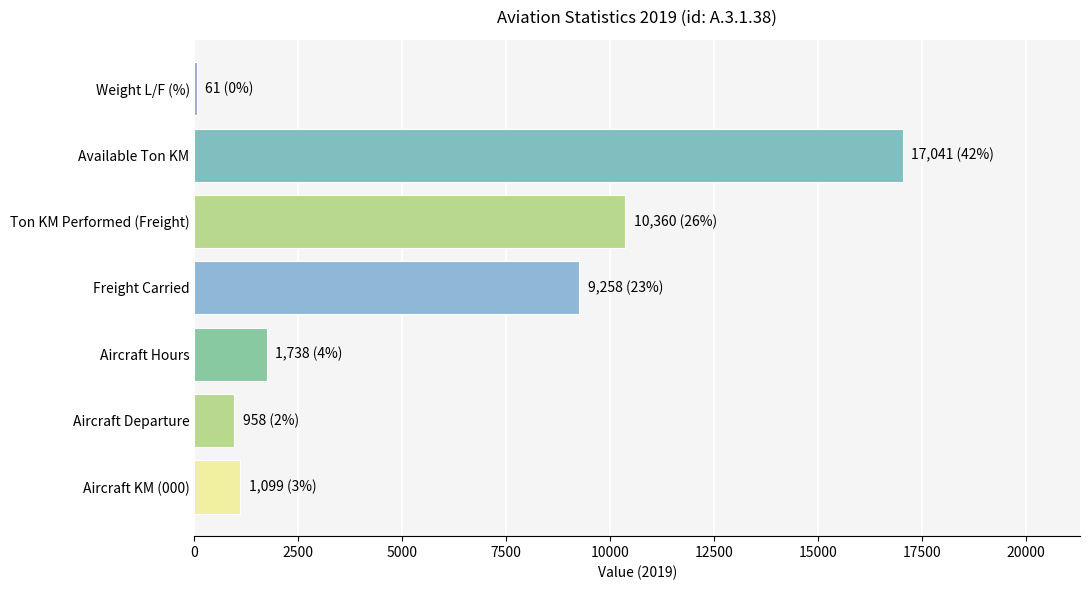

The value at Aircraft Hours is 610. True or false?

False